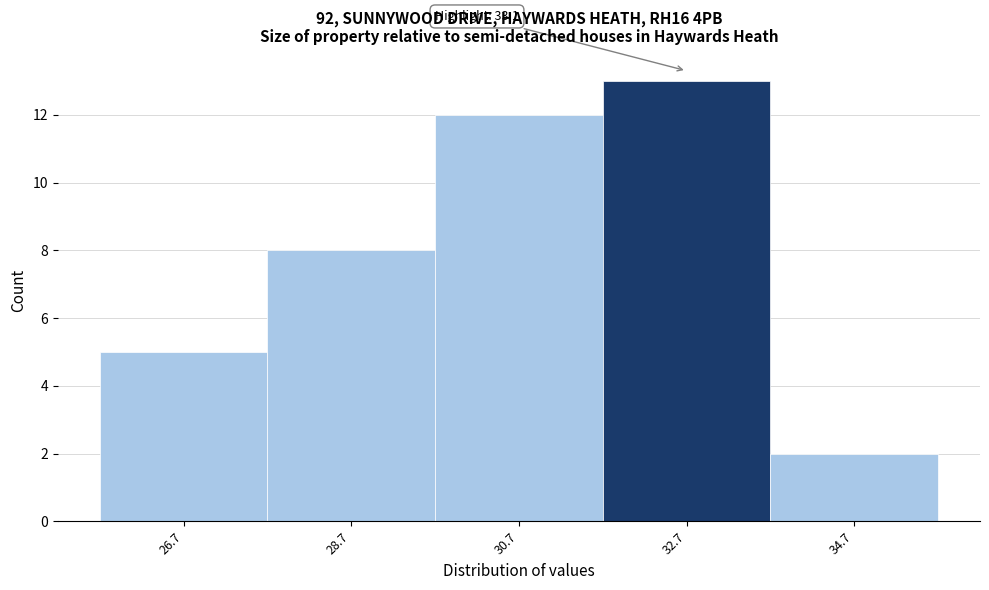

Over which range of the x-axis is the bar tallest?

31.7 to 33.7